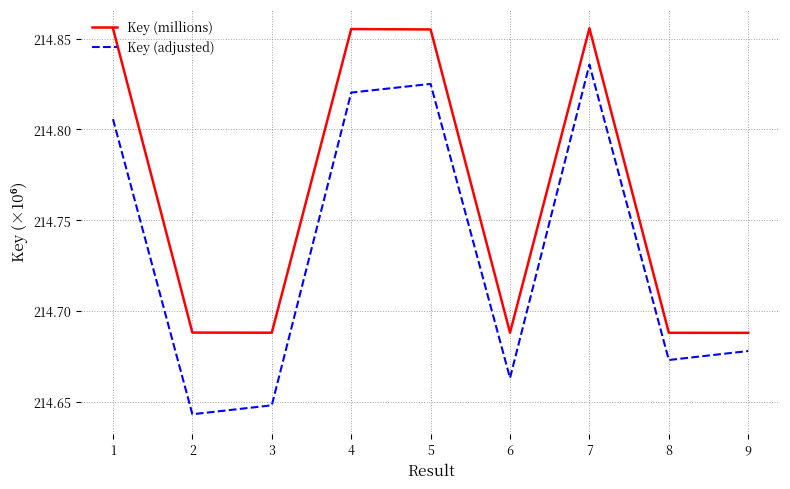

List the series in order of their overall mean, lowest first.

Key (adjusted), Key (millions)